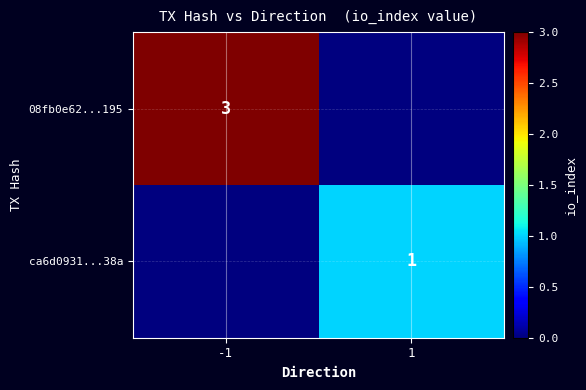

At how many categories does at least one series exceed 2?

1